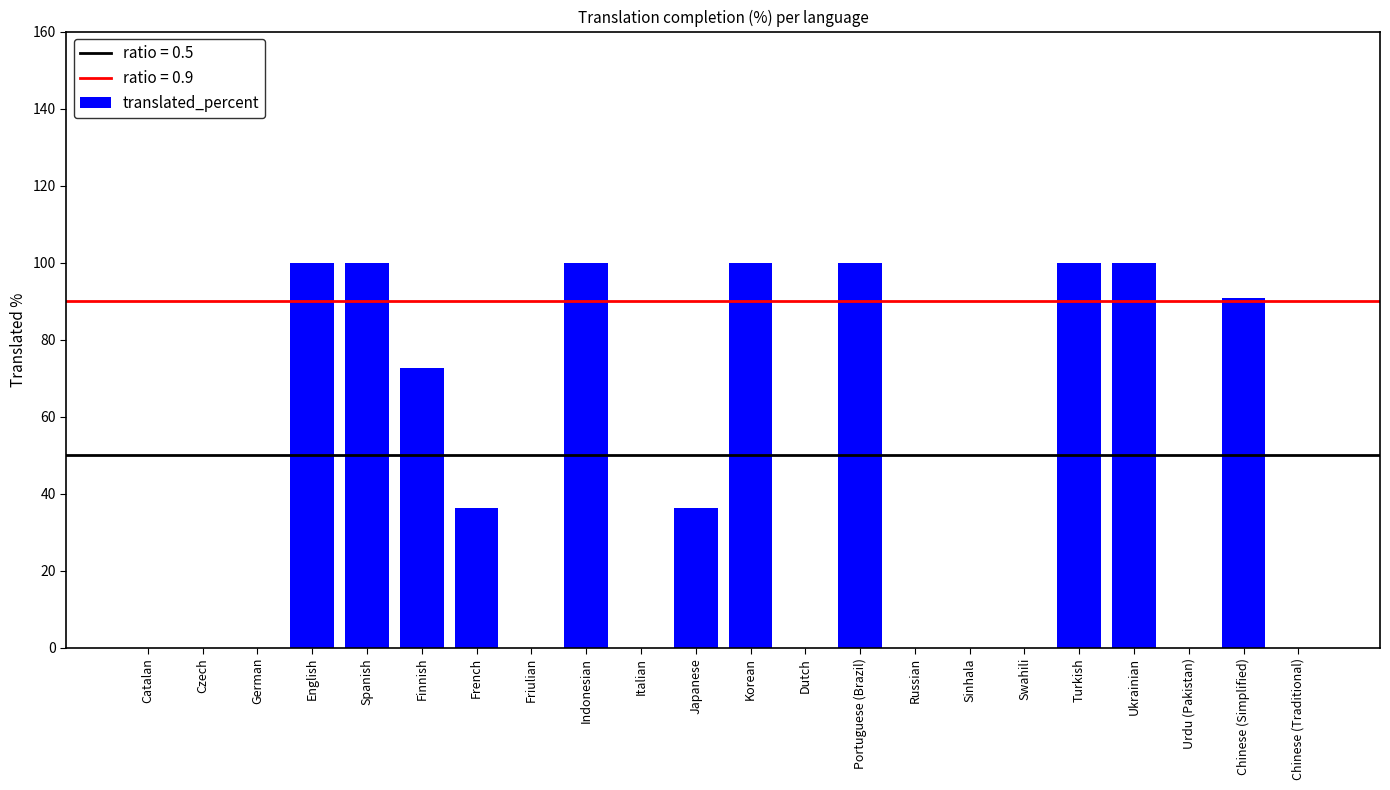

The value at French is 64.6. True or false?

False